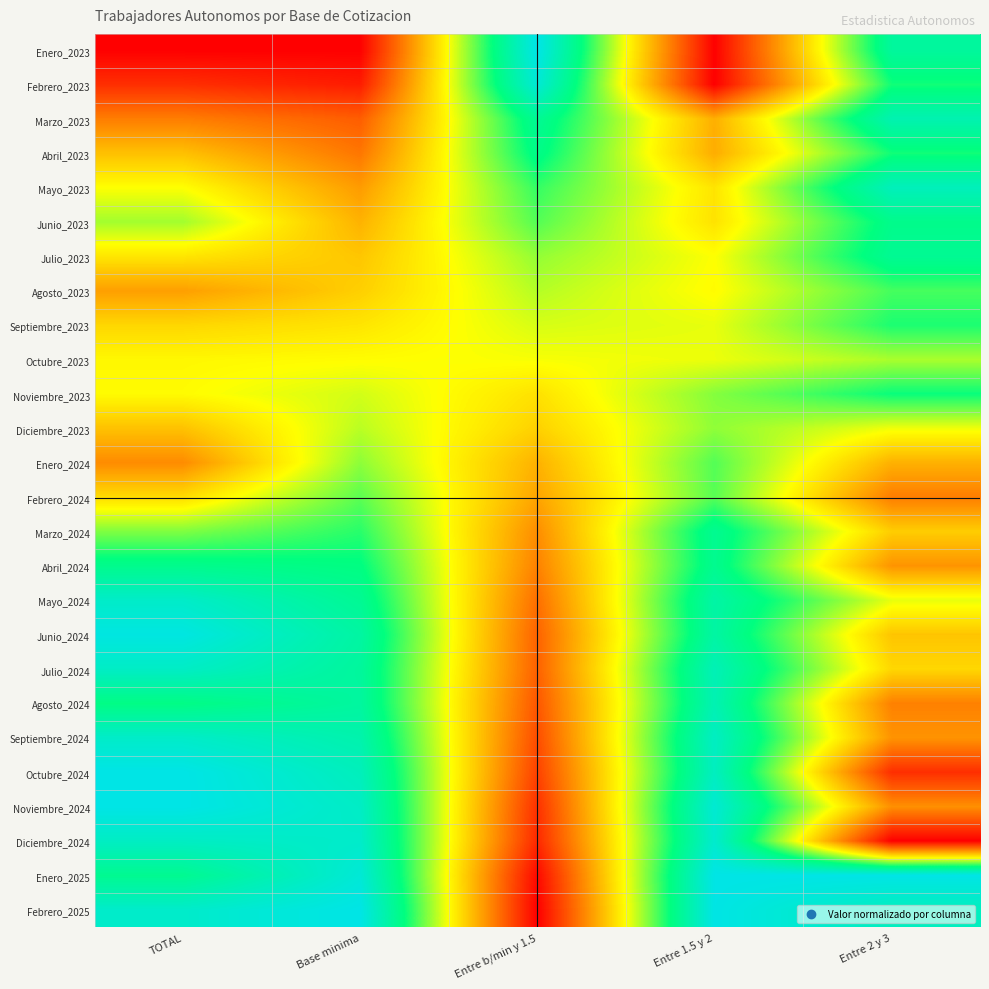

Between Entre 1.5 y 2 and Base minima, which is larger?

Entre 1.5 y 2